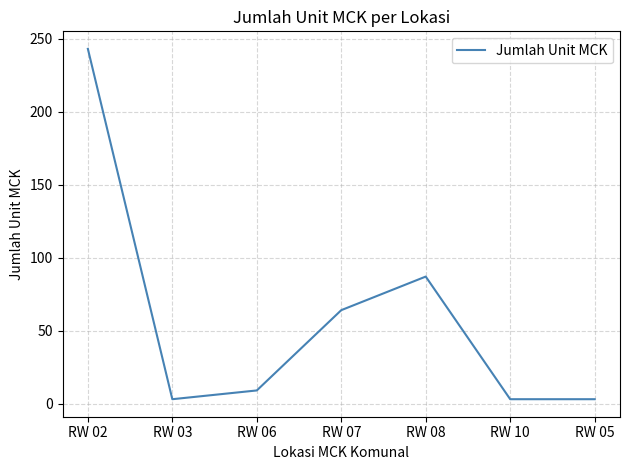

Does the chart display data point markers on the line(s)?

No